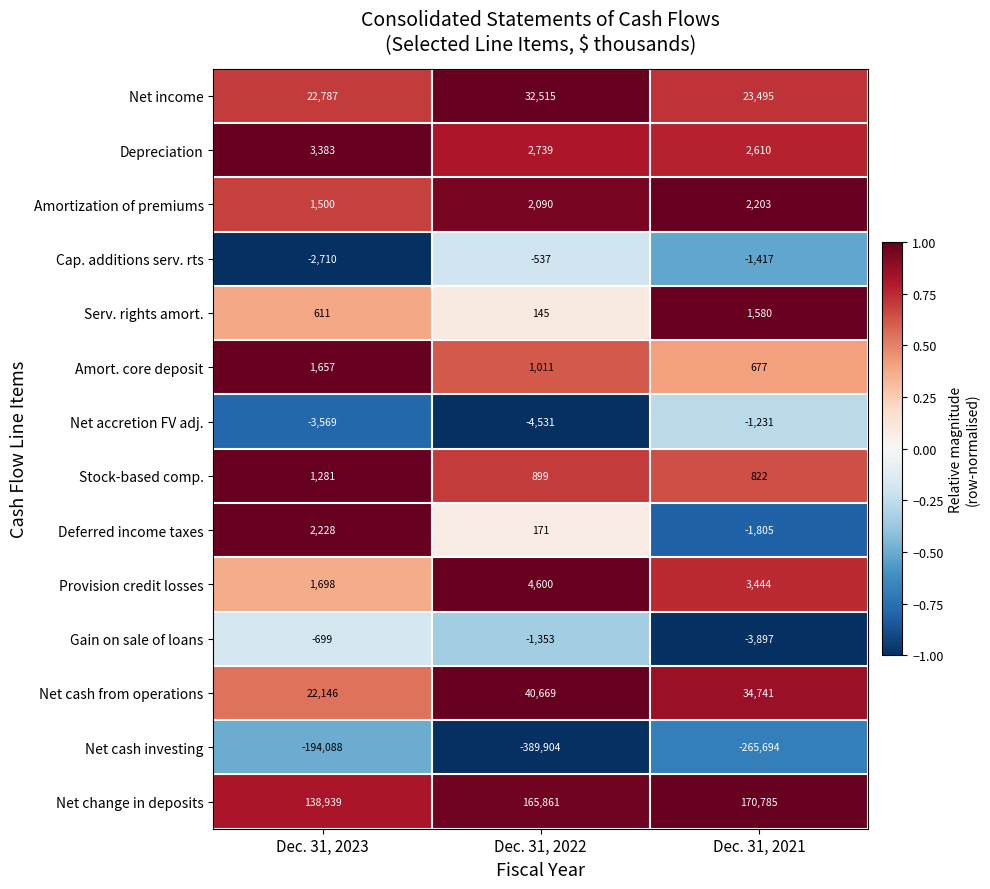

What is the sum of all Cap. additions serv. rts values?

-4664